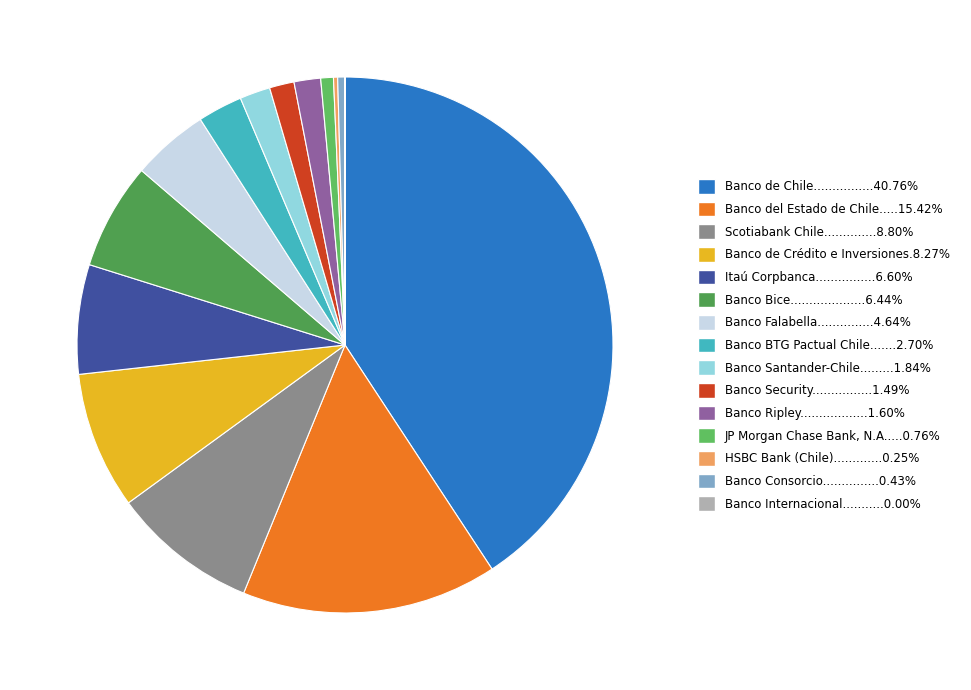

How many slices are in this pie chart?

15